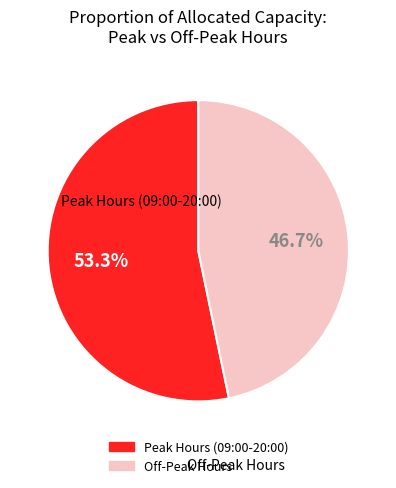

How many segments does this pie chart have?

2